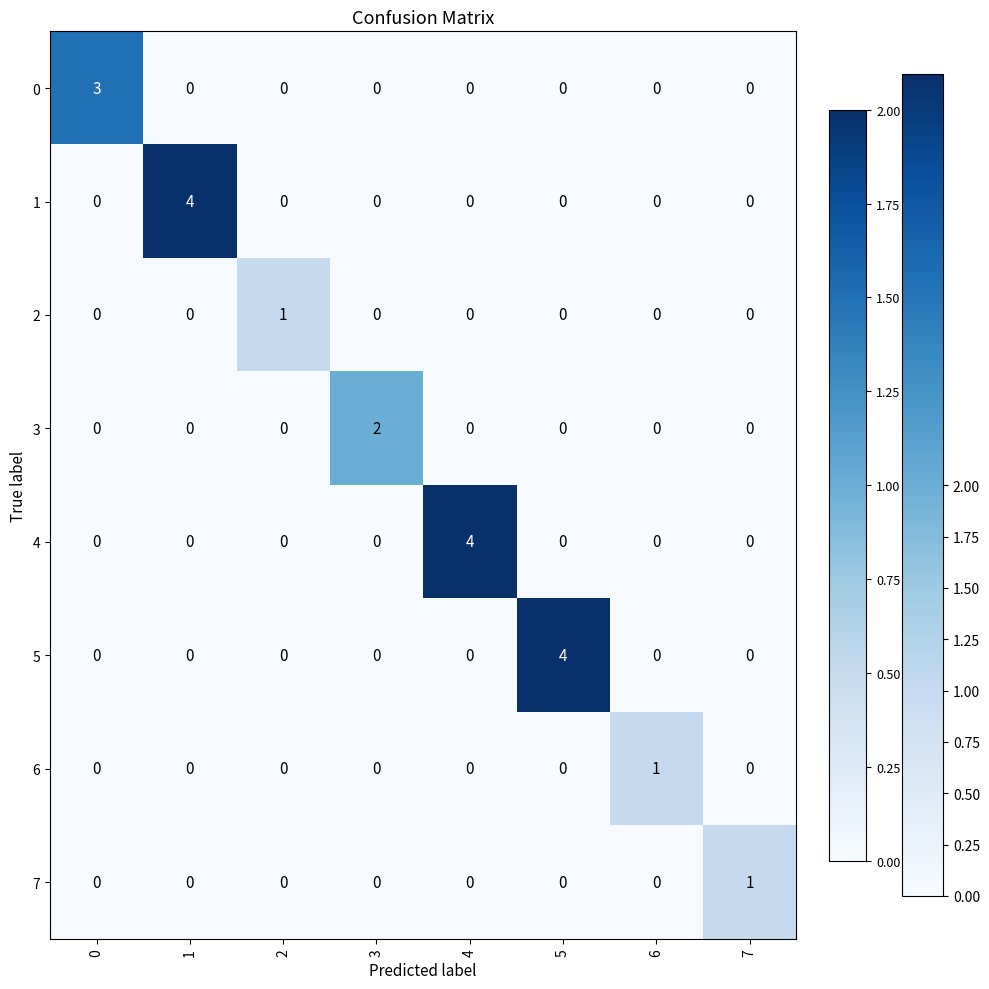

Between 2 and 4, which series saw the biggest shift?

4